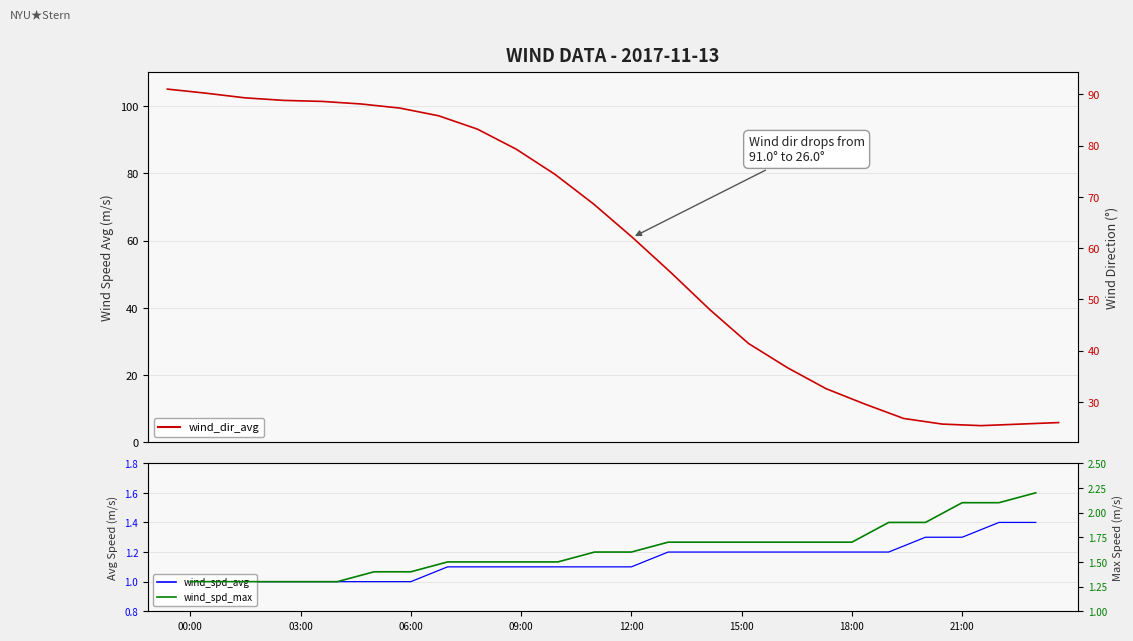

What is the difference between the second highest and second lowest values in the wind_spd_max series?

0.8